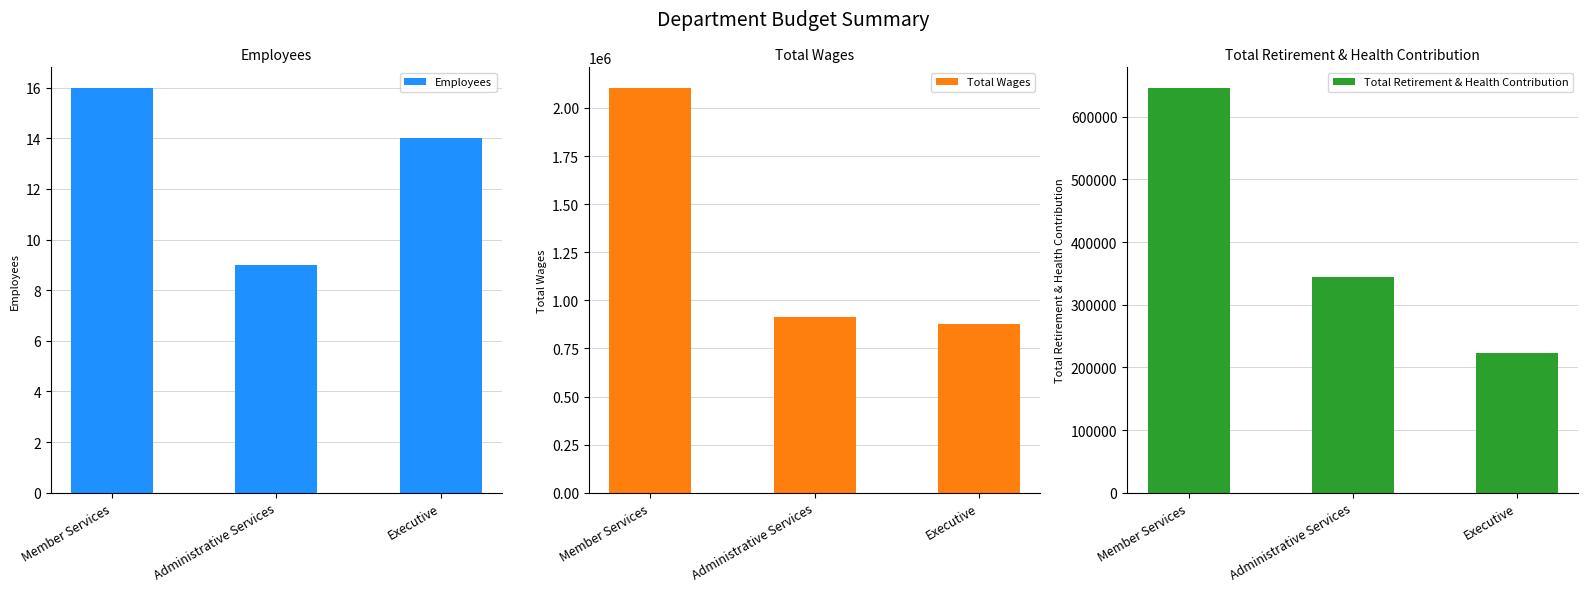

At which label does Total Wages reach its peak?

Member Services